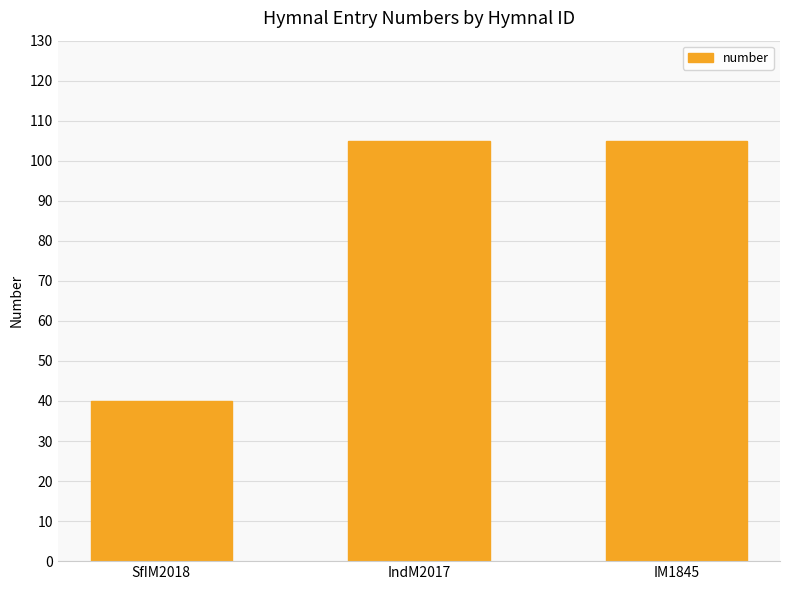

What is the difference between the maximum and minimum values?

65